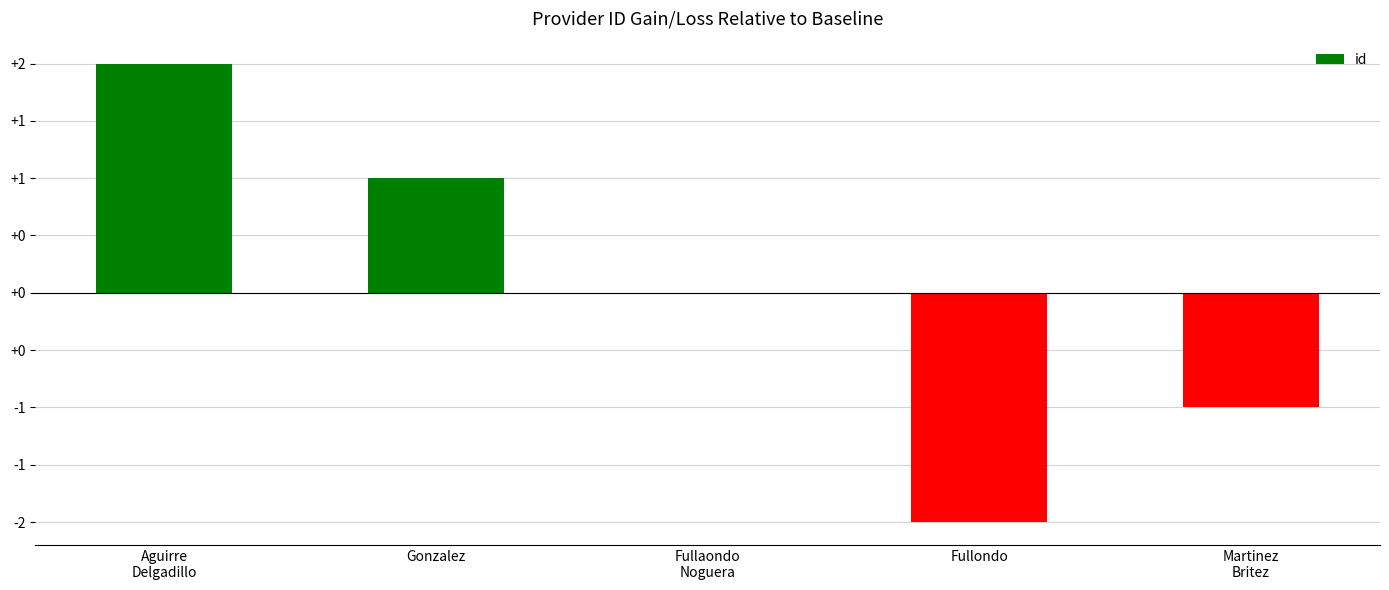

At which label is the value closest to 0?

Fullaondo
Noguera